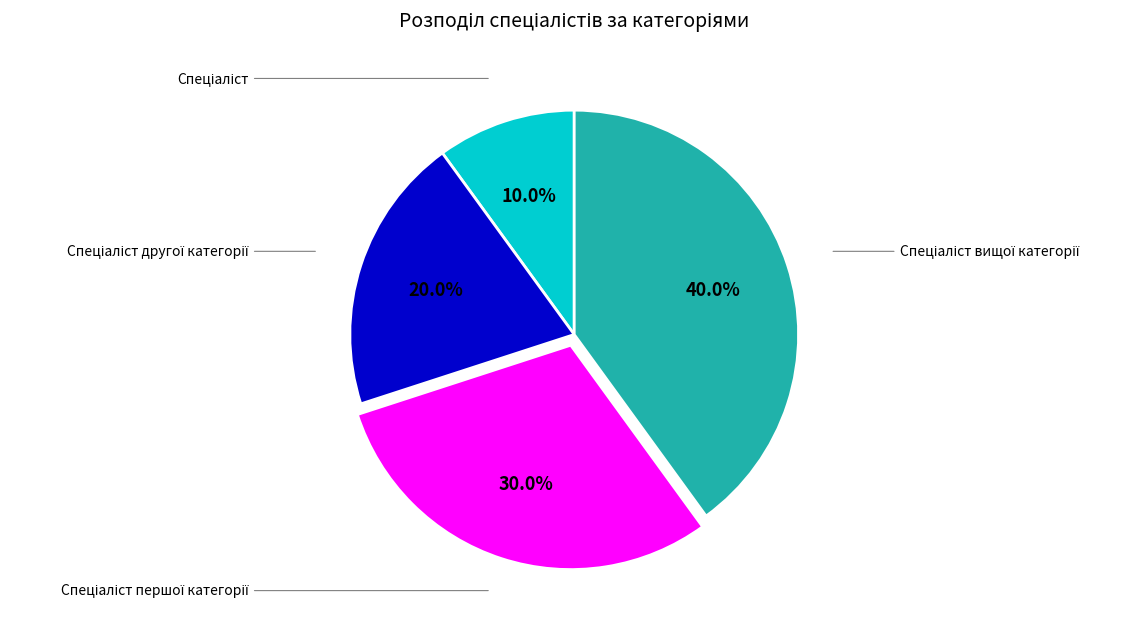

To the nearest percent, what is the difference between the largest and smallest slice percentages?

30%